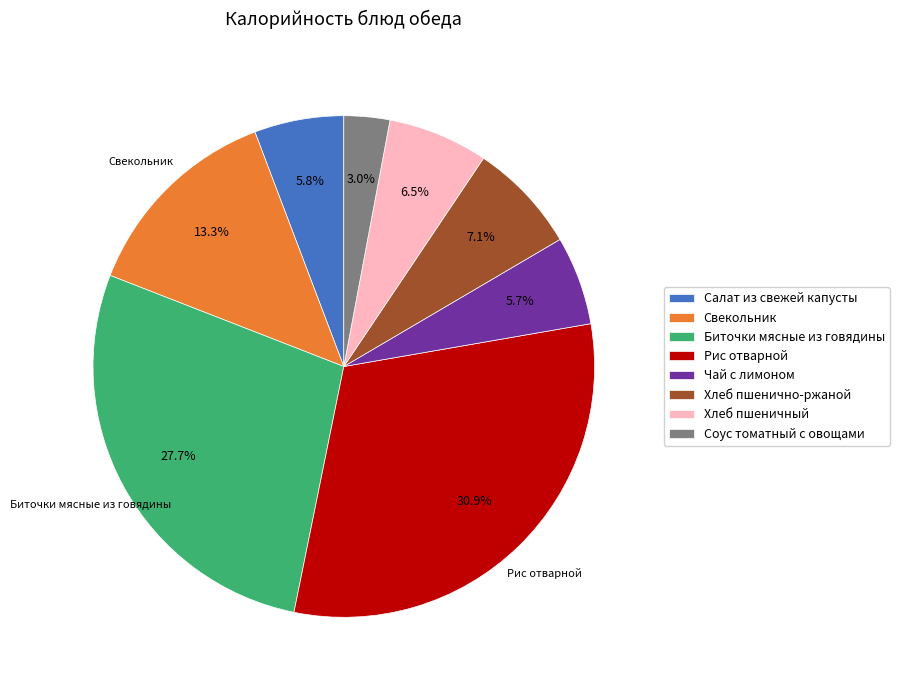

Between Чай с лимоном and Хлеб пшенично-ржаной, which is larger?

Хлеб пшенично-ржаной